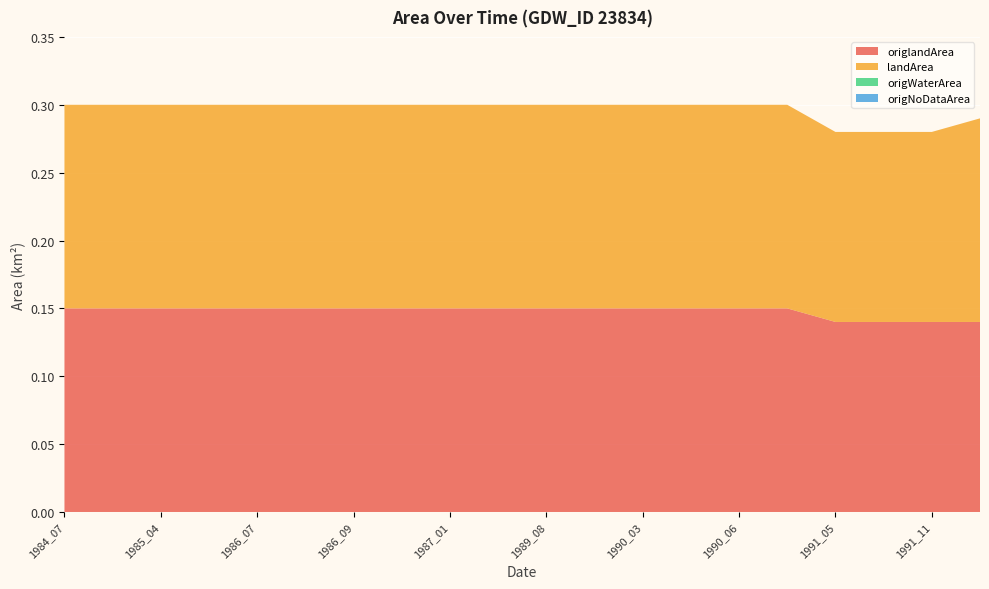

Reading left to right, list all the values displayed in this chart.

origlandArea: 0.1	0.1	0.1	0.1	0.1	0.1	0.1	0.1	0.1	0.1	0.1	0.1	0.1	0.1	0.1	0.1	0.1	0.1	0.1	0.1
landArea: 0.1	0.1	0.1	0.1	0.1	0.1	0.1	0.1	0.1	0.1	0.1	0.1	0.1	0.1	0.1	0.1	0.1	0.1	0.1	0.1
origWaterArea: 0.0	0.0	0.0	0.0	0.0	0.0	0.0	0.0	0.0	0.0	0.0	0.0	0.0	0.0	0.0	0.0	0.0	0.0	0.0	0.0
origNoDataArea: 0.0	0.0	0.0	0.0	0.0	0.0	0.0	0.0	0.0	0.0	0.0	0.0	0.0	0.0	0.0	0.0	0.0	0.0	0.0	0.0